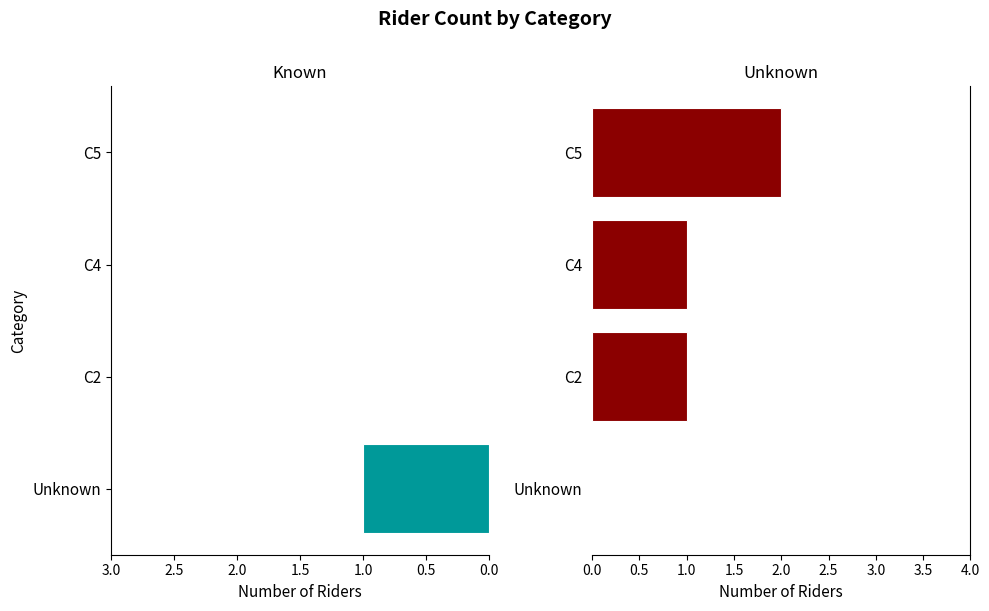

What is the difference between the Unknown Category values at C4 and Unknown?

1